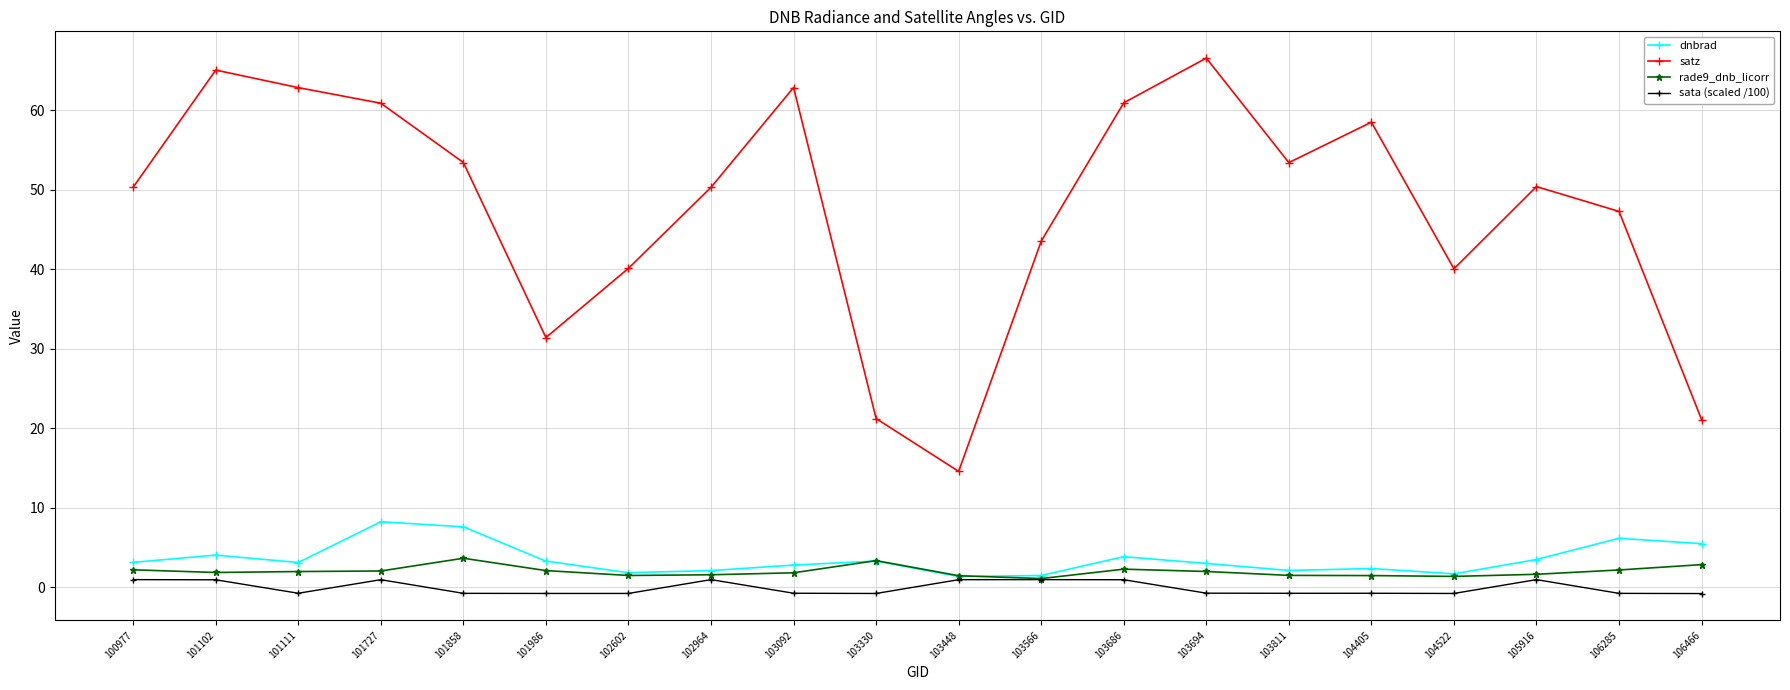

Does the chart have visible grid lines?

Yes